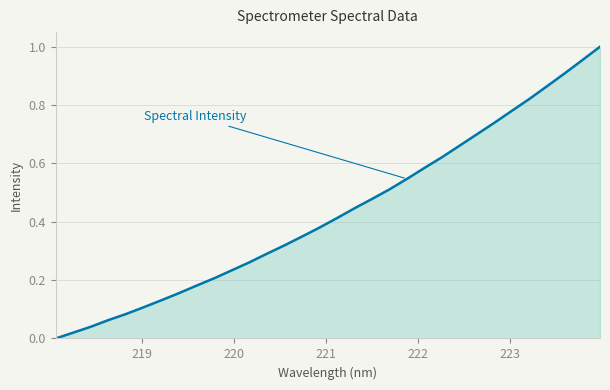

What is the difference between the maximum and minimum values?

1.0